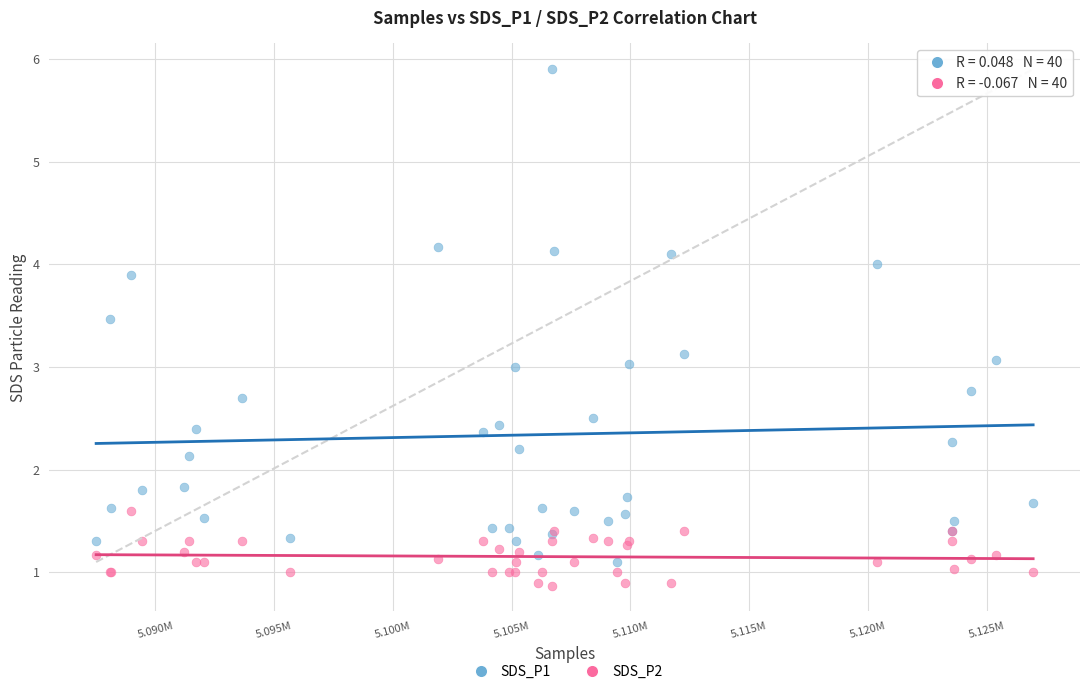

What are all the series names shown in the legend?

SDS_P1, SDS_P2